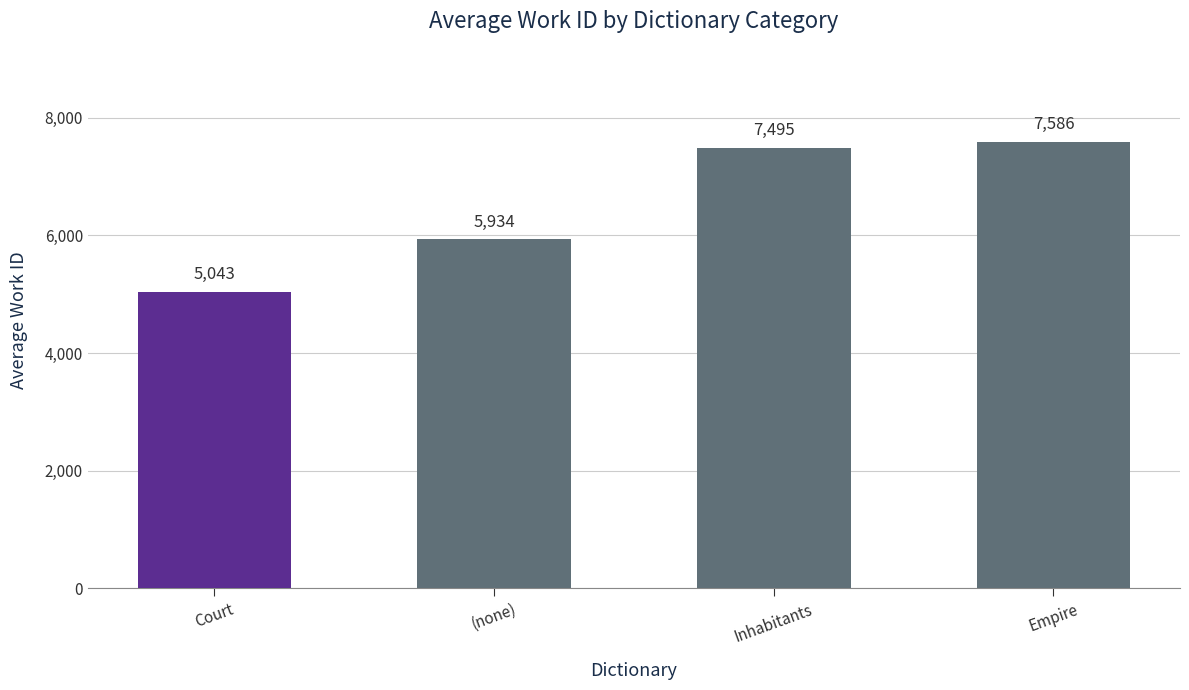

What is the change in value from Inhabitants to Empire?

+91